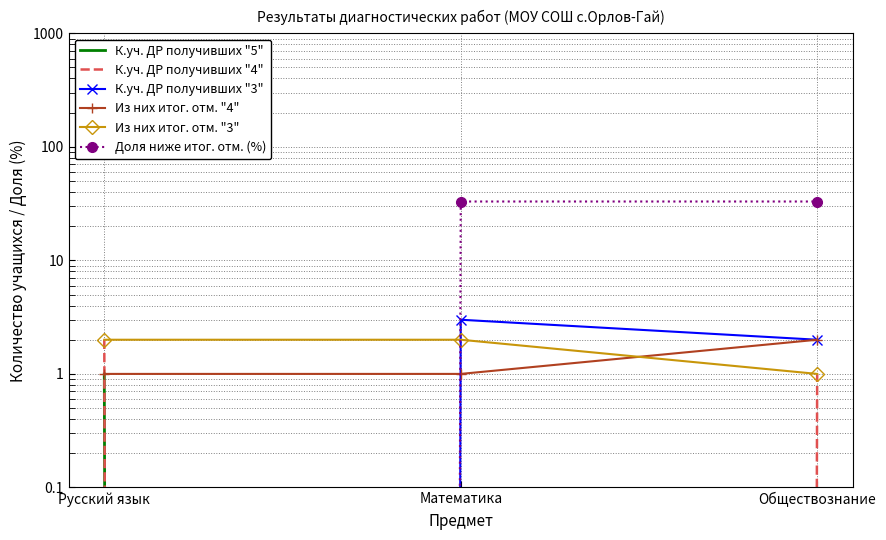

How many distinct data groups are displayed?

6